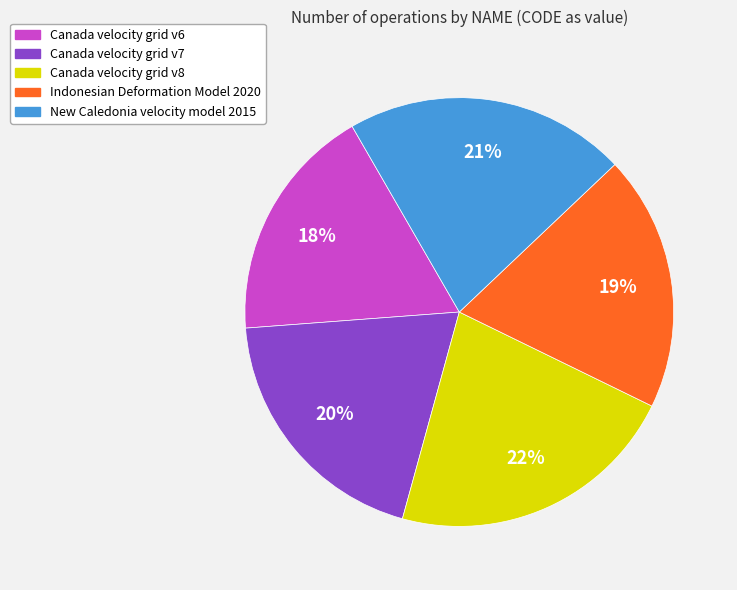

Between Canada velocity grid v6 and New Caledonia velocity model 2015, which is larger?

New Caledonia velocity model 2015